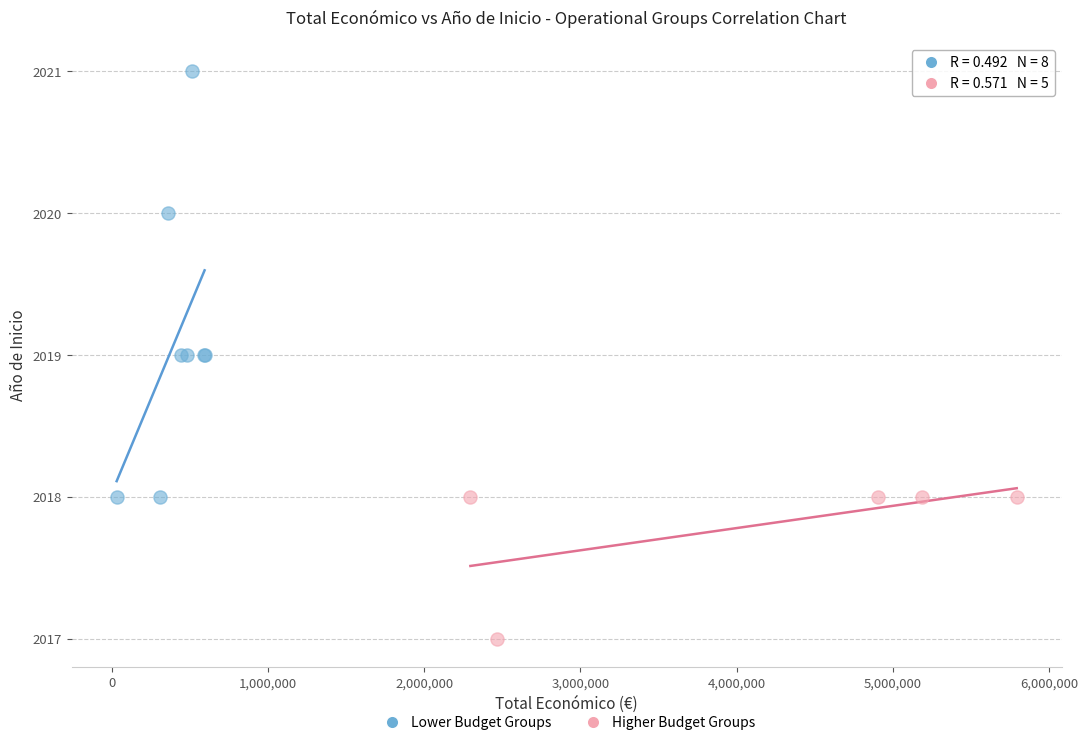

Which series has the largest Y range (max minus min)?

Lower Budget Groups